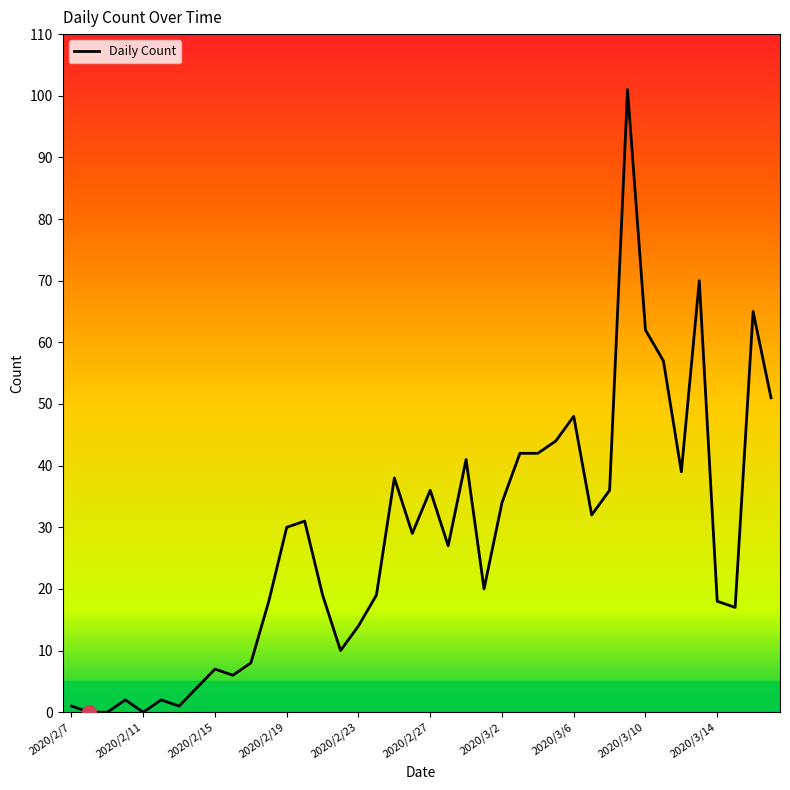

What is the greatest value displayed?

101